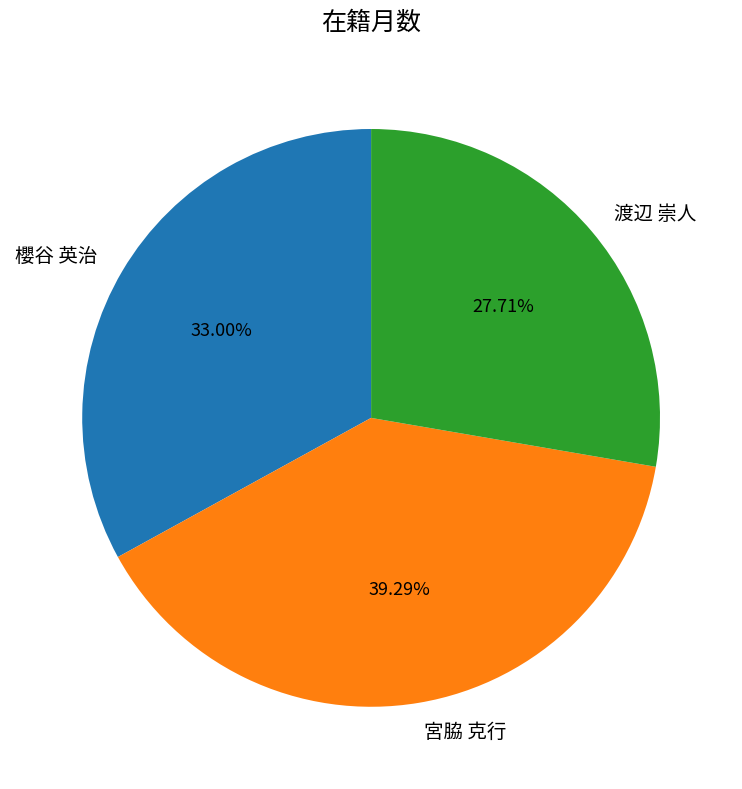

True or false: 宮脇 克行 accounts for 39% of the total.

True